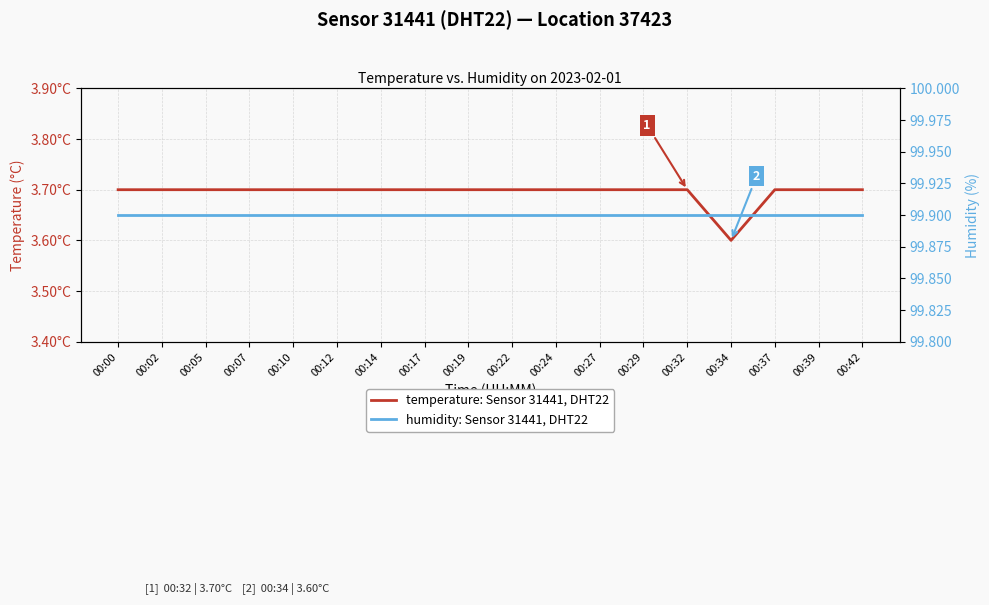

Between 00:29 and 00:17, which is larger?

00:29